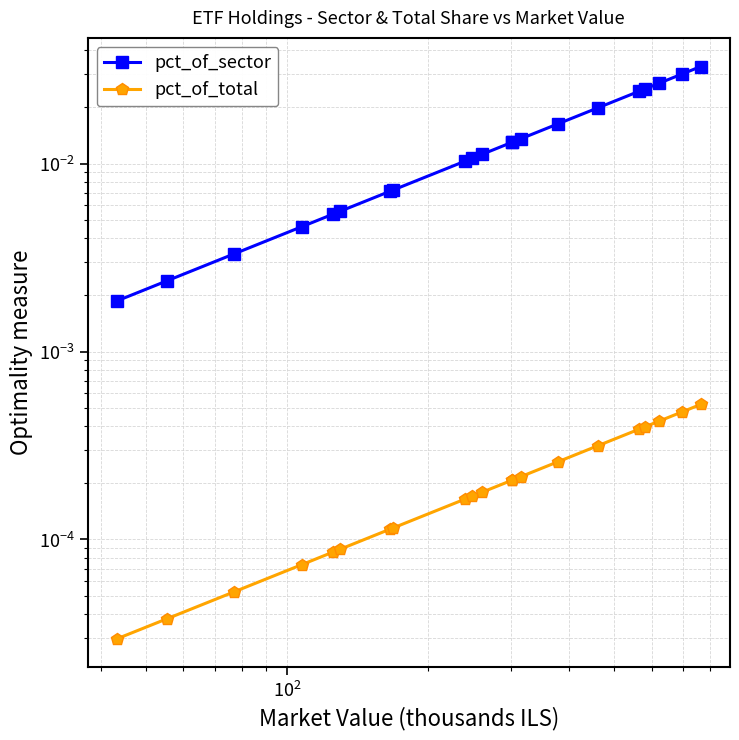

Which series has the largest total across all categories?

pct_of_sector